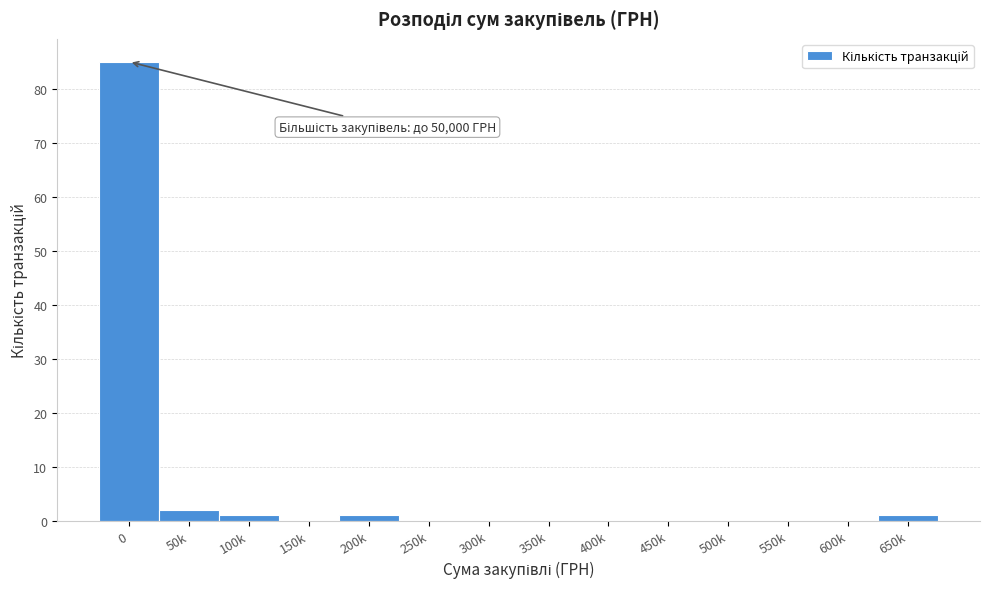

Reading left to right, what are all the values shown in this chart?

0=85	50k=2	100k=1	150k=0	200k=1	250k=0	300k=0	350k=0	400k=0	450k=0	500k=0	550k=0	600k=0	650k=1